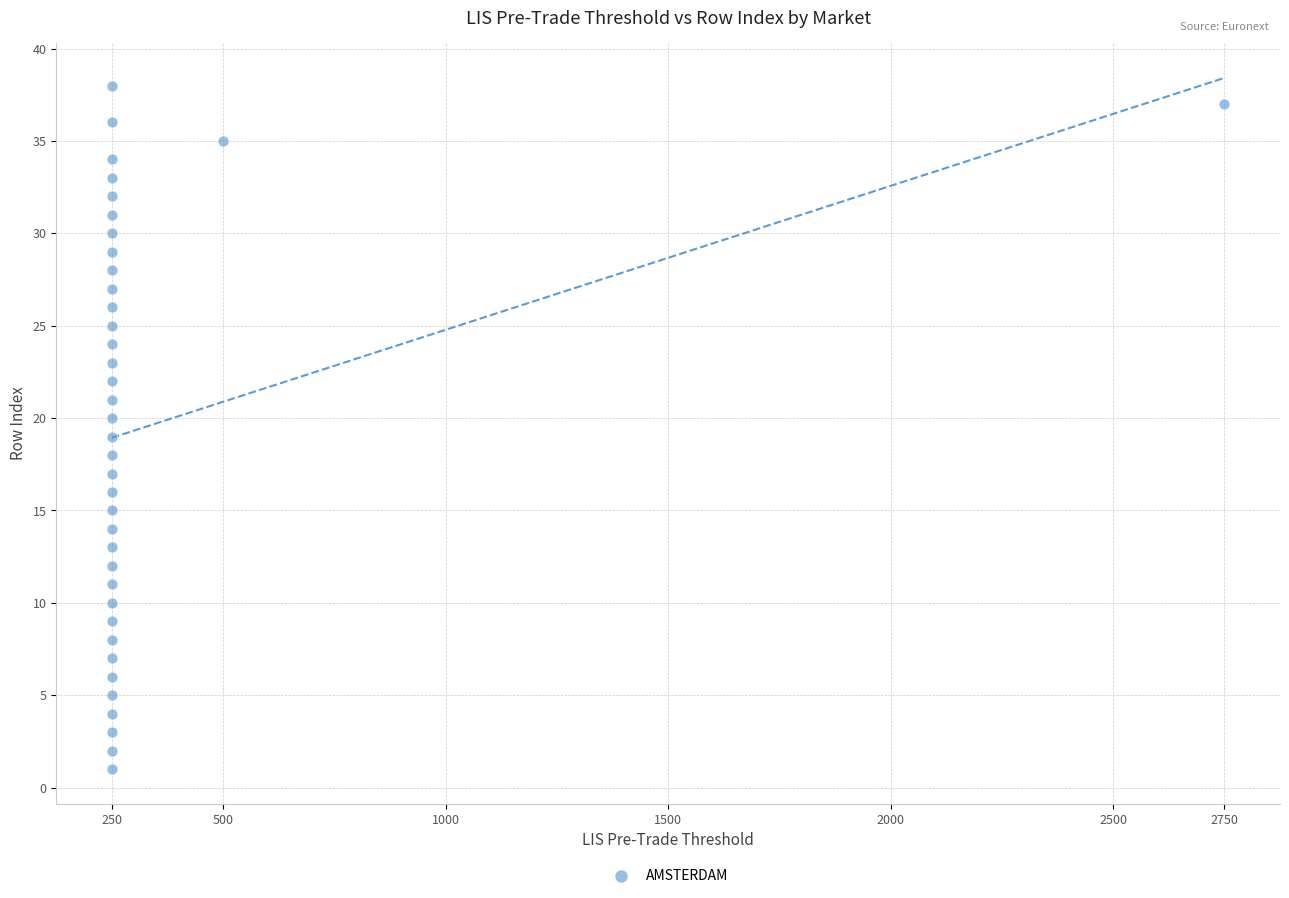

What is the range of Y values (max minus min)?

37